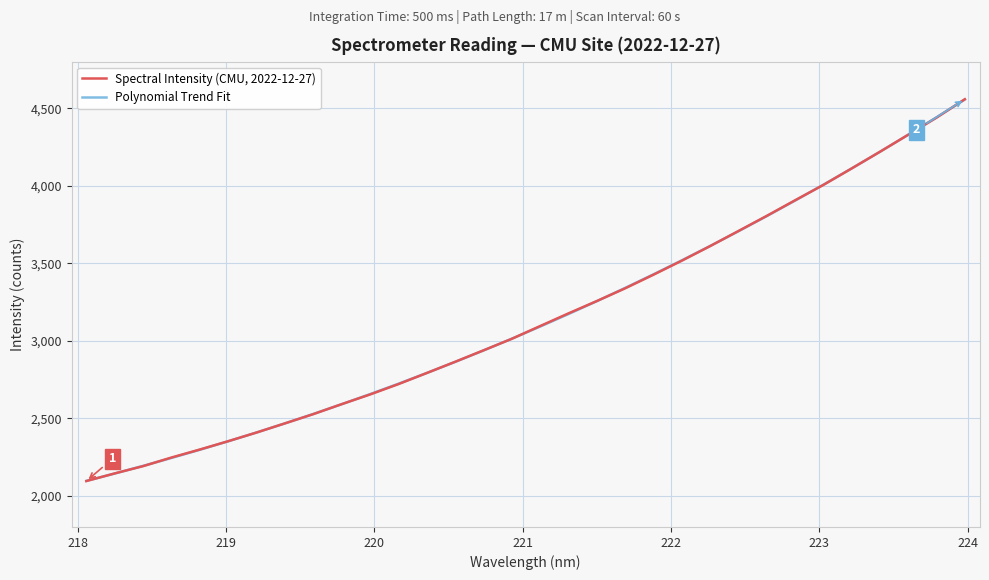

Is this an area chart (filled region under the line)?

No